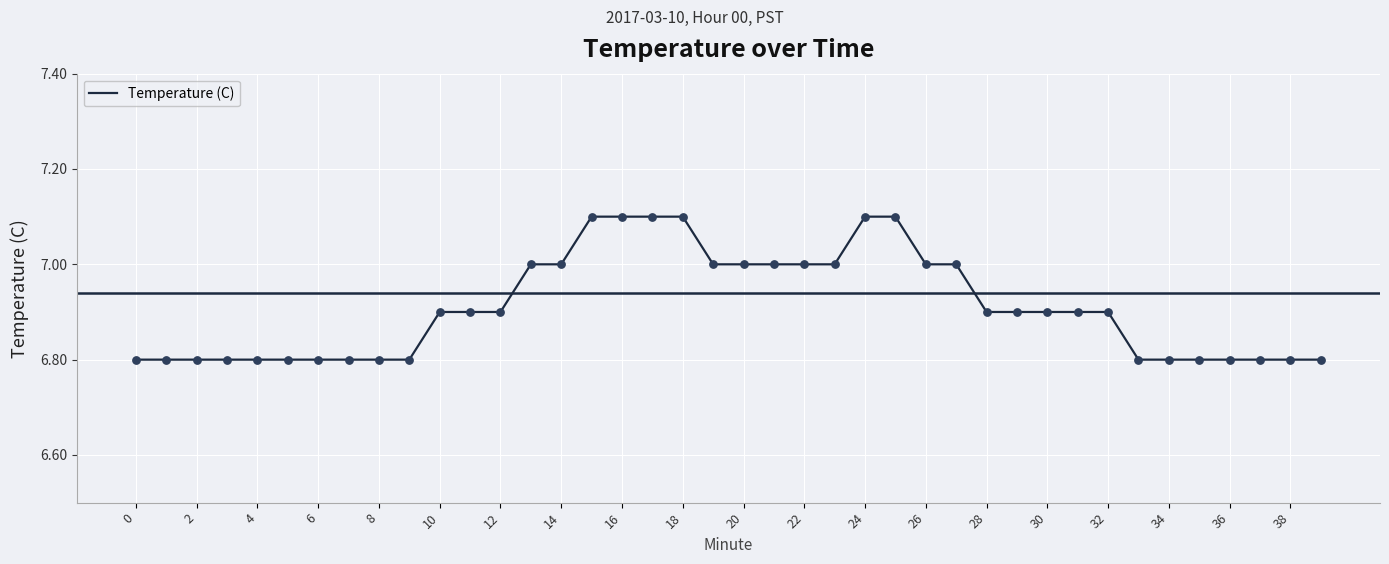

What is the maximum value shown in the chart?

7.1